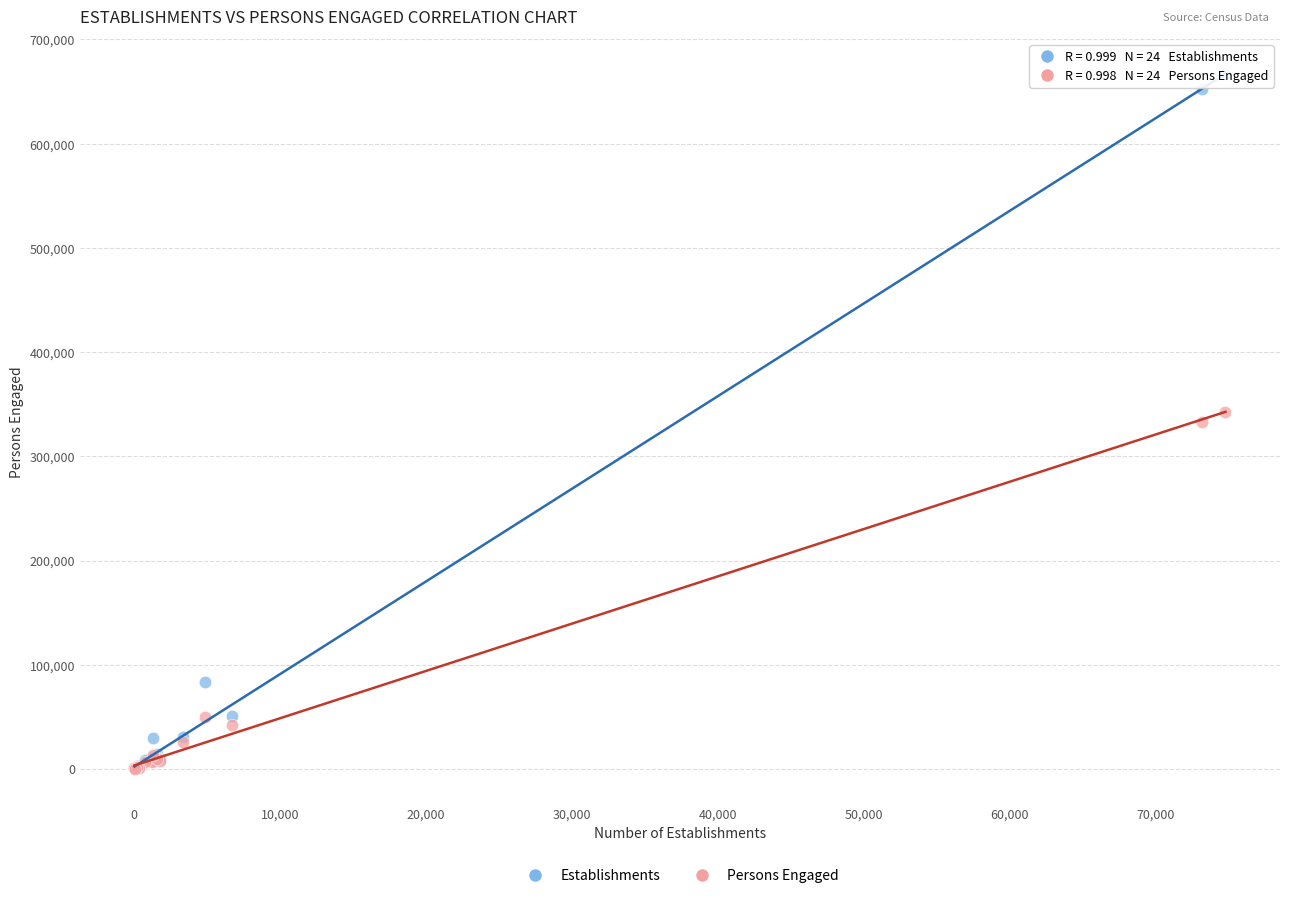

In the Persons Engaged series, what Y value is closest to 171598?

50223